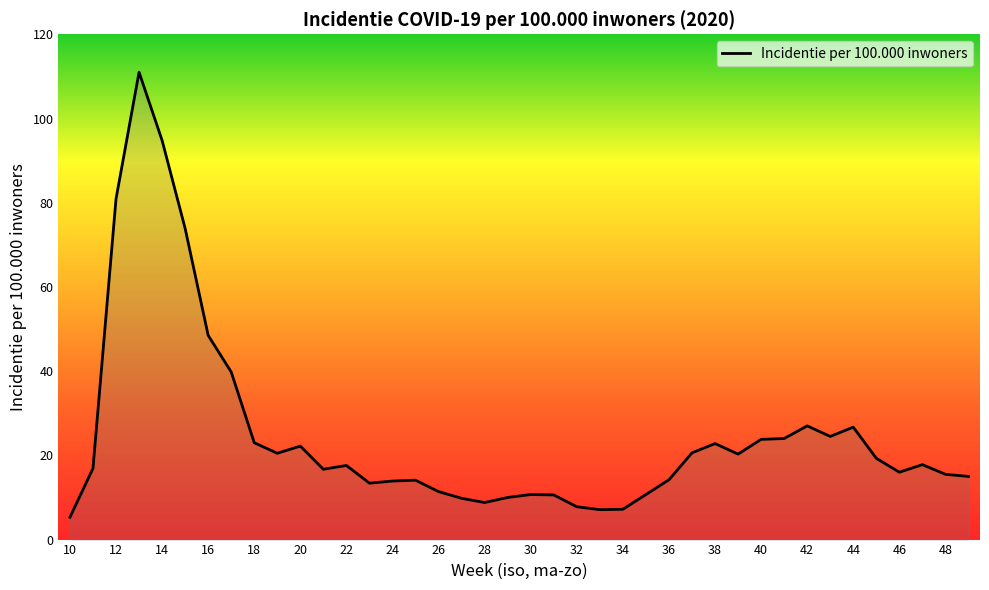

What is the greatest value displayed?

111.0